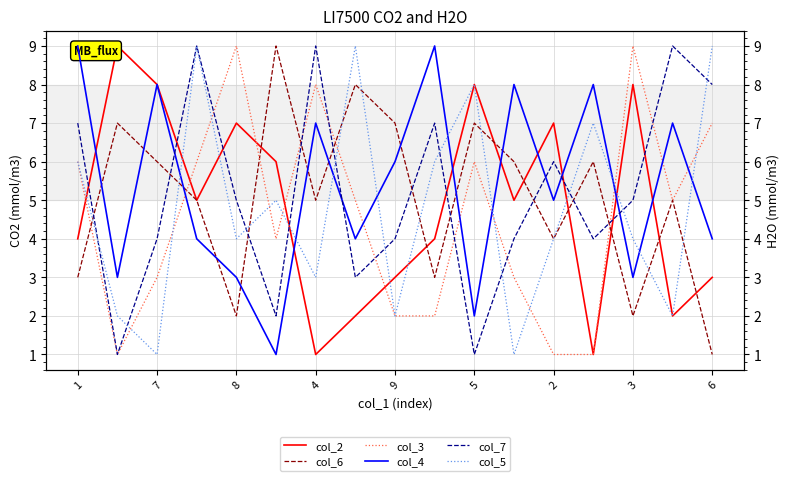

How many times do col_5 and col_2 cross each other?

8